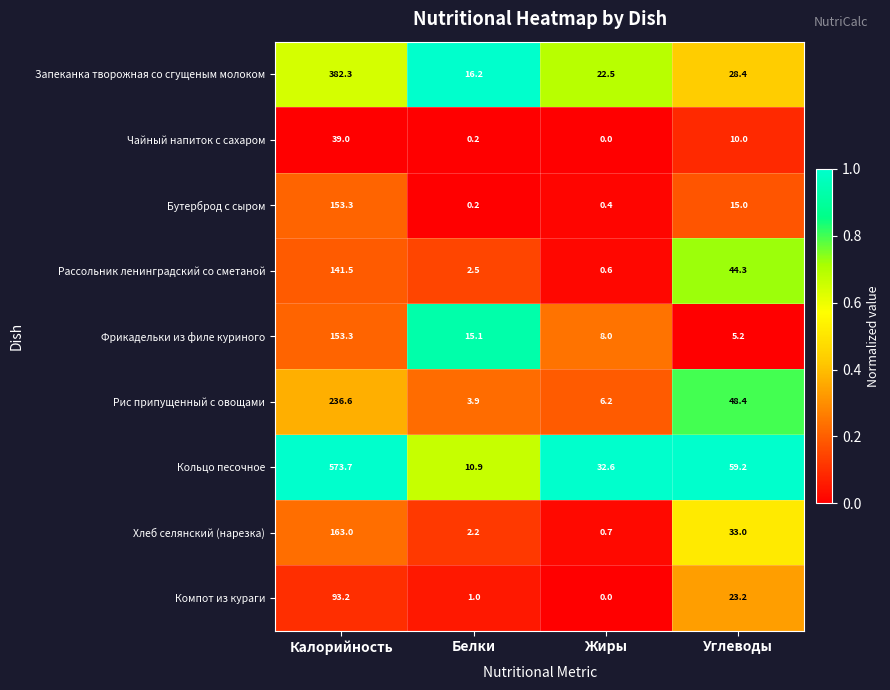

What is the spread (max minus min) of values at Жиры?

32.6